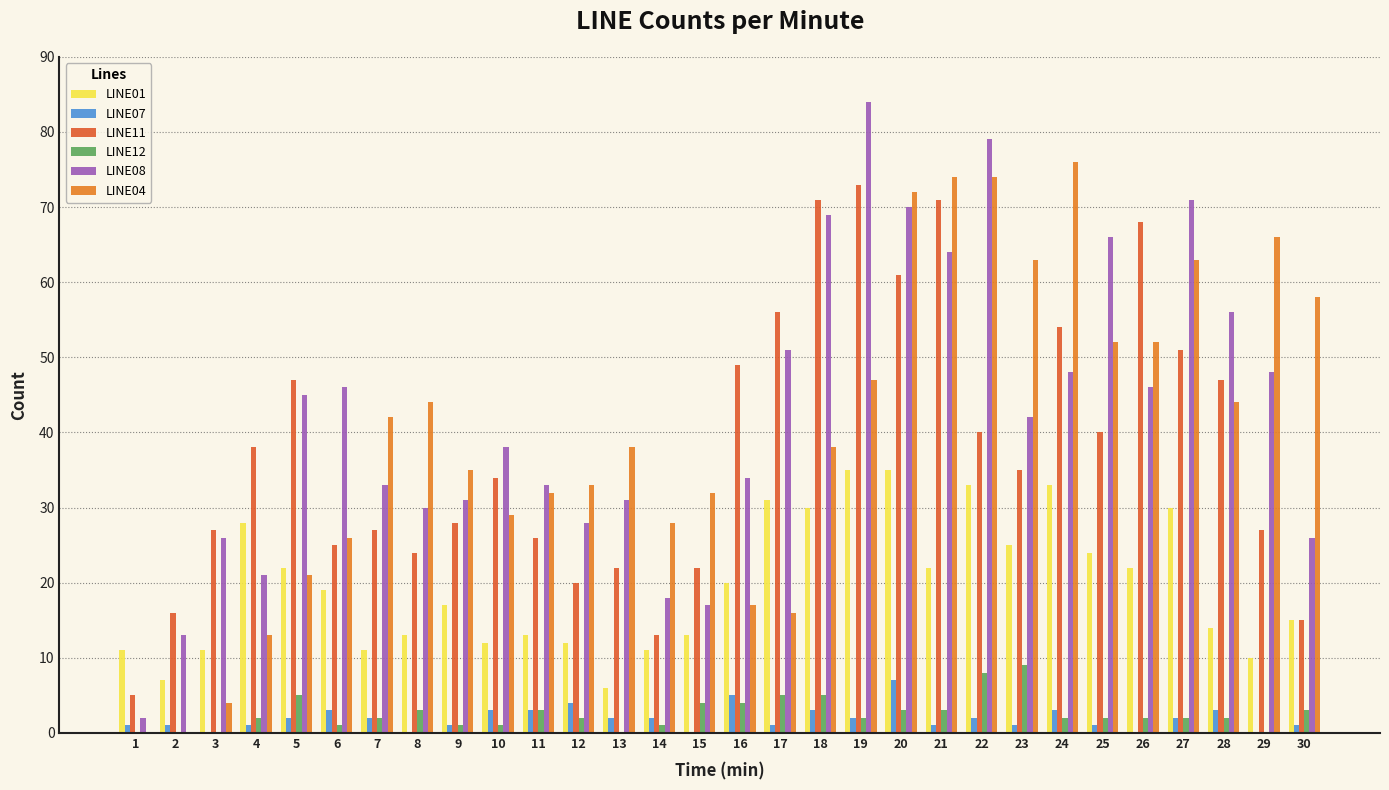

True or false: LINE04 has a value of 24 at 18.

False